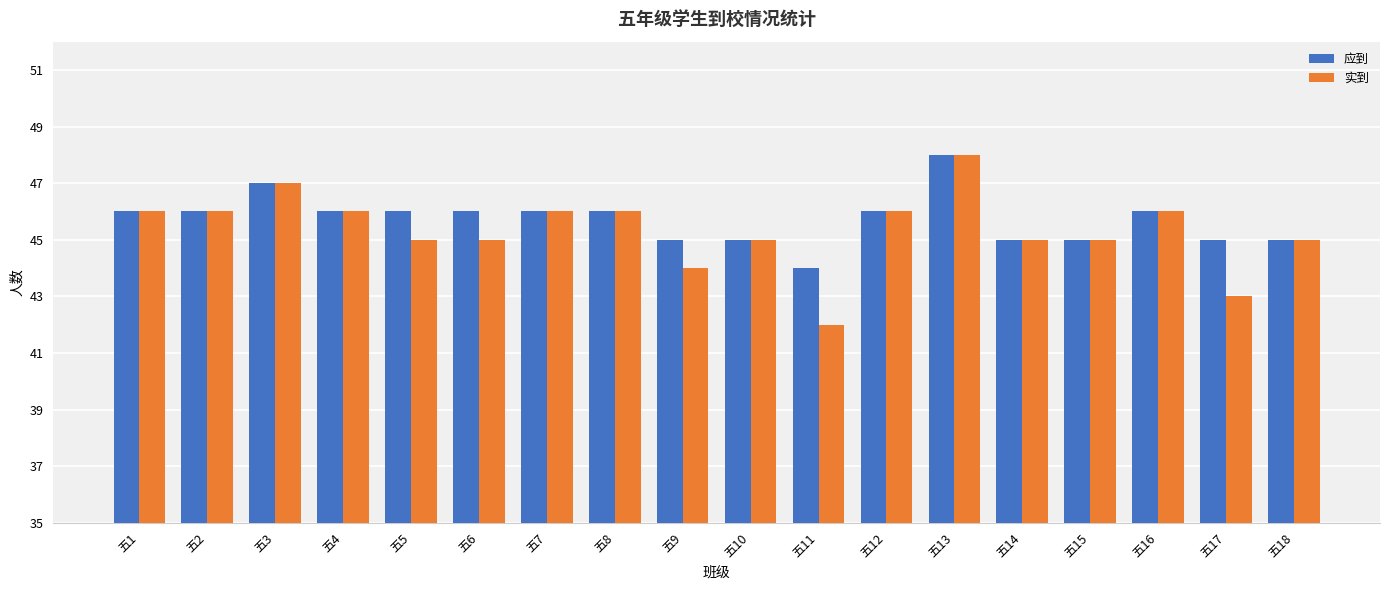

At which category does the chart reach its peak across all series?

五13